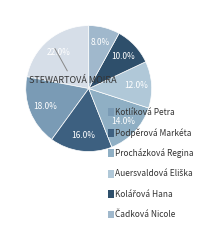

Which category has the biggest portion of the pie?

Stewartová Moira